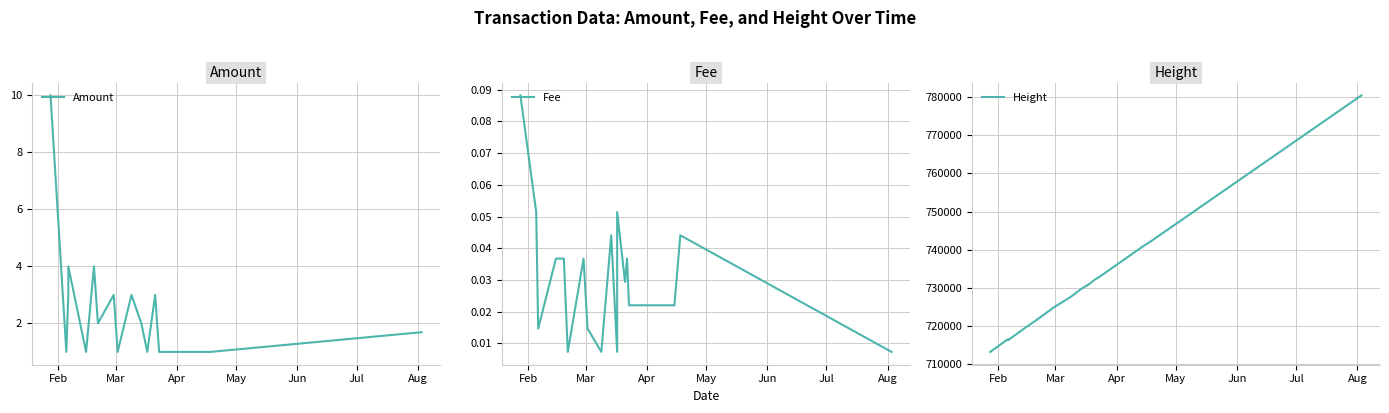

Reading left to right, list all the values displayed in this chart.

Amount: 10.0	1.0	3.0	4.0	1.0	4.0	2.0	3.0	1.0	3.0	2.0	1.0	1.0	3.0	2.0	1.0	1.0	1.0	1.7
Fee: 0.1	0.1	0.0	0.0	0.0	0.0	0.0	0.0	0.0	0.0	0.0	0.0	0.1	0.0	0.0	0.0	0.0	0.0	0.0
Height: 713217.0	716203.0	716549.0	716281.0	719652.0	721057.0	721796.0	724816.0	725466.0	727723.0	729709.0	730639.0	730574.0	732176.0	732479.0	732785.0	741126.0	742082.0	780453.0